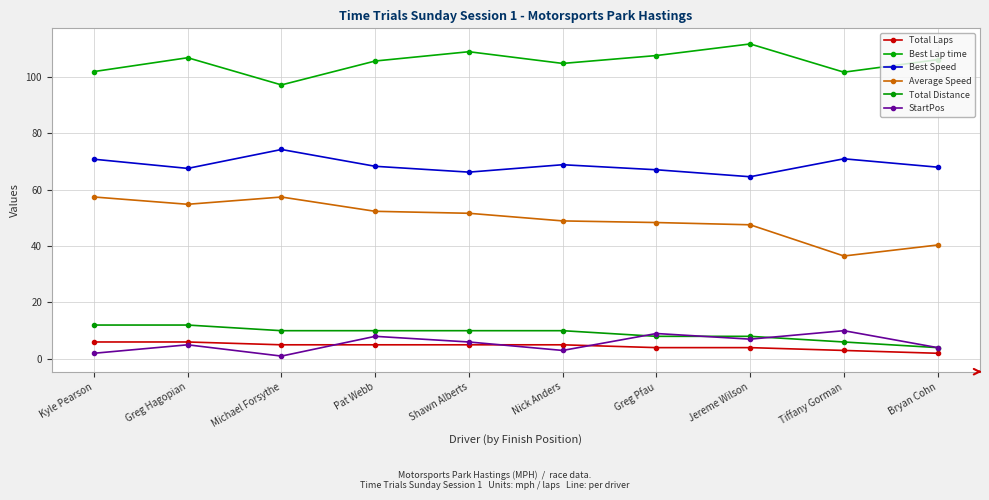

Is the value of Total Distance at Tiffany Gorman greater than the value of Average Speed at Jereme Wilson?

No